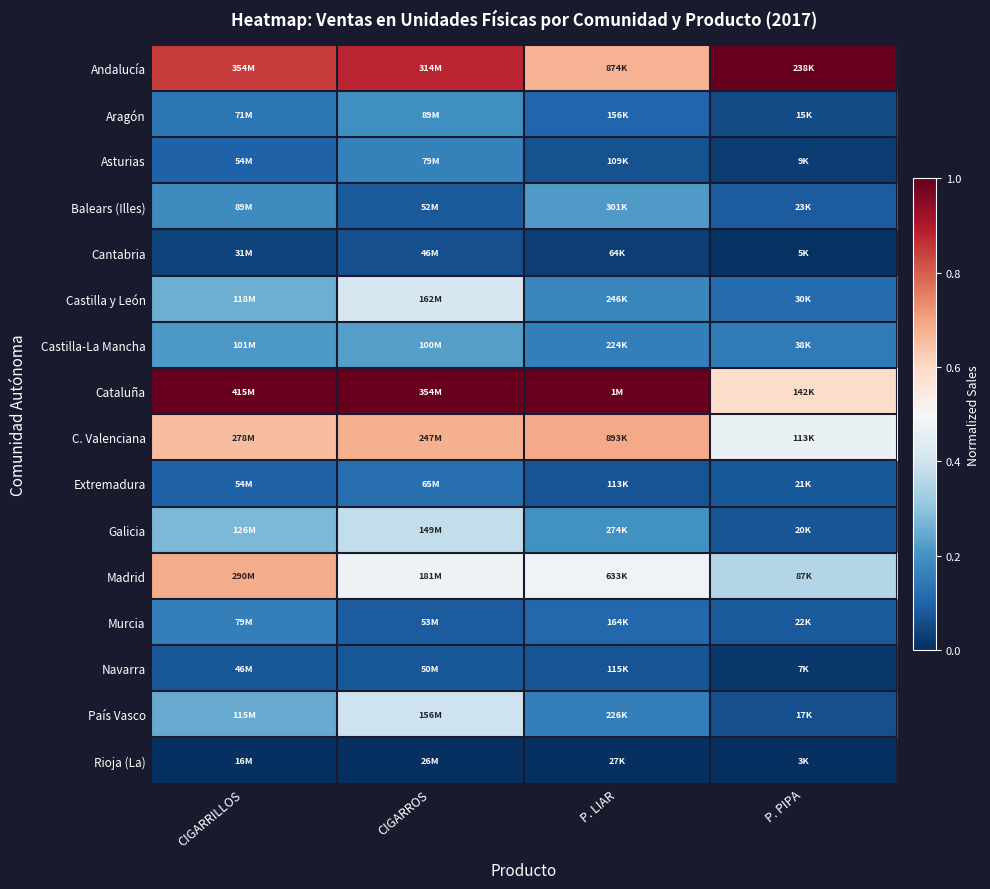

List the series in order of their peak value, highest first.

Andalucía, Cataluña, C. Valenciana, Madrid, Castilla y León, País Vasco, Galicia, Castilla-La Mancha, Balears (Illes), Aragón, Asturias, Murcia, Extremadura, Navarra, Cantabria, Rioja (La)